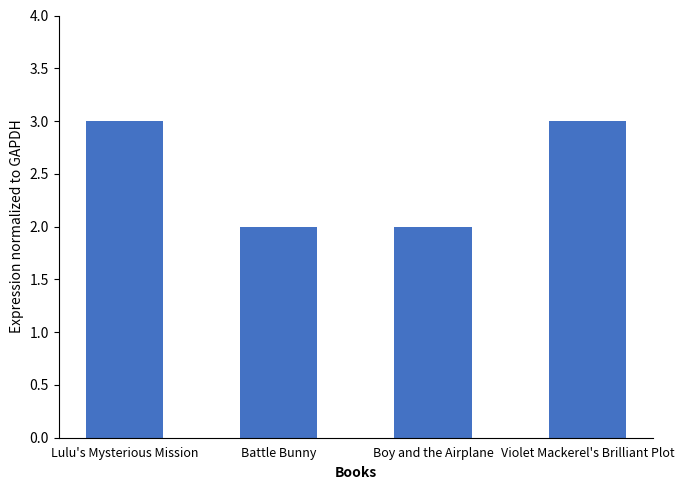

Are the bars grouped side by side (vs. stacked)?

No